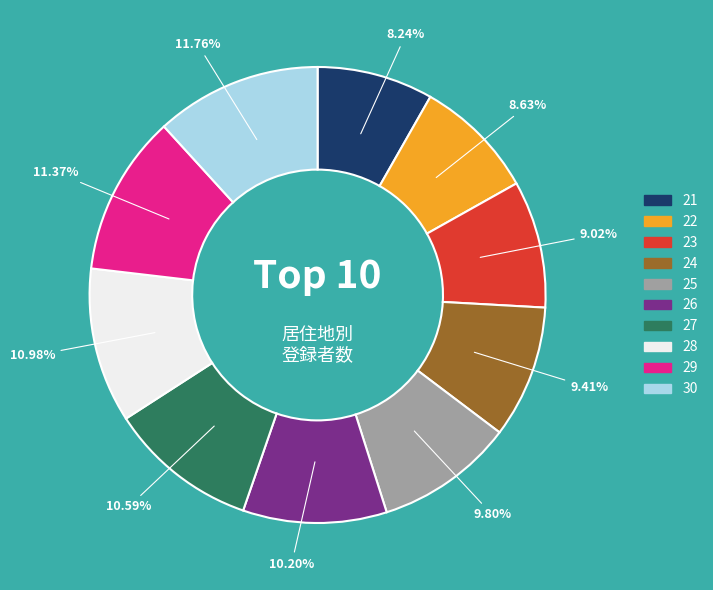

Is 30 the majority of the pie?

No